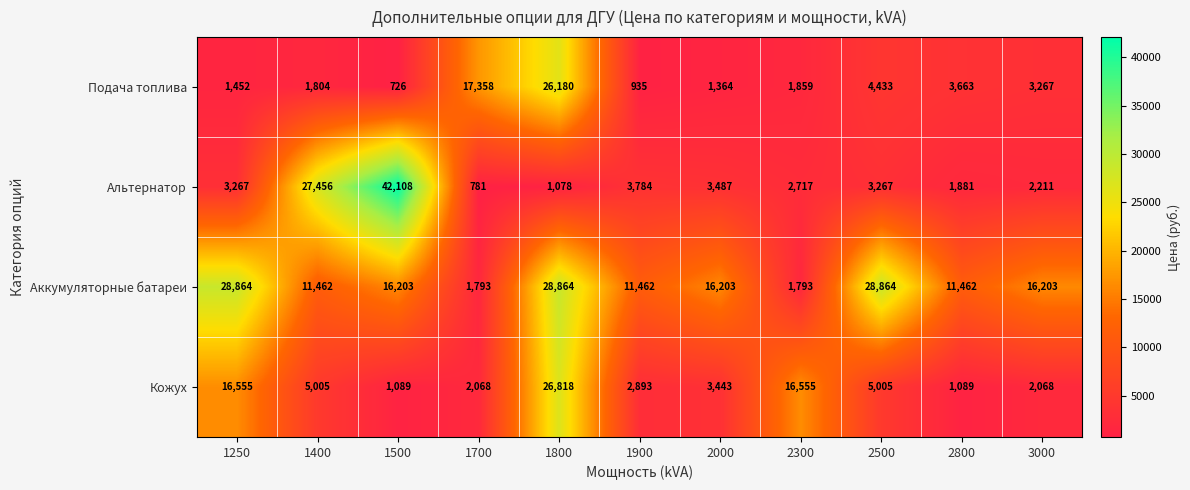

At which category does the chart reach its peak across all series?

1500